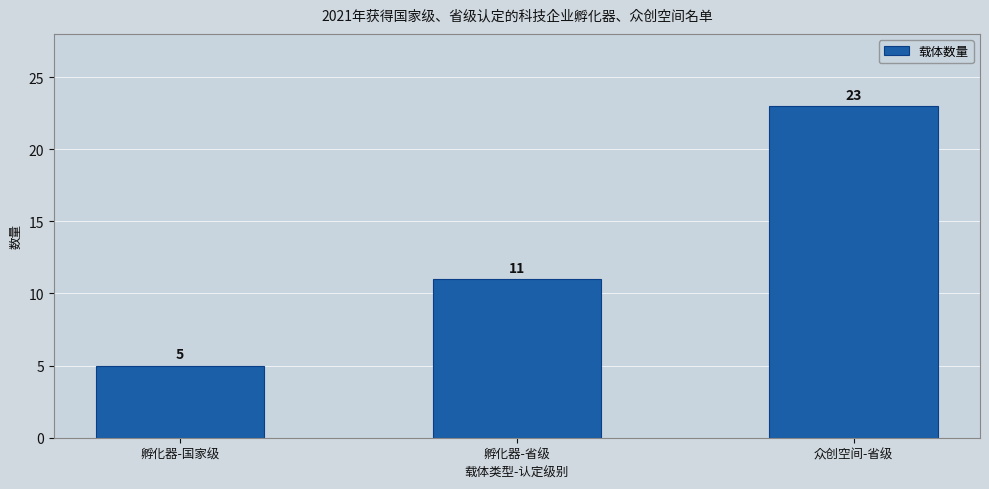

Reading right to left, list all the values displayed in this chart.

众创空间-省级=23	孵化器-省级=11	孵化器-国家级=5